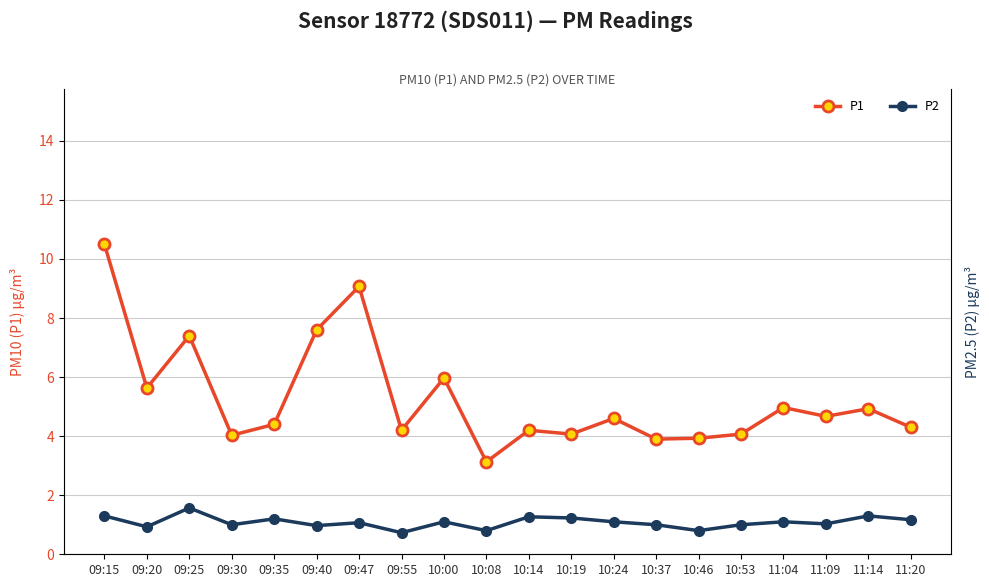

True or false: P1 and P2 cross at least once.

False